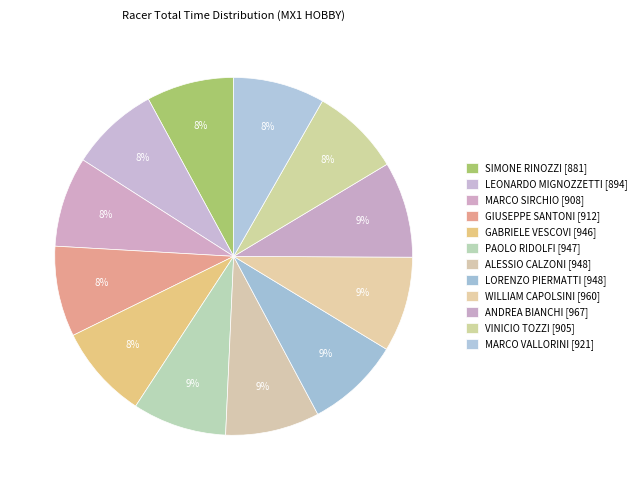

How many slices are in this pie chart?

12